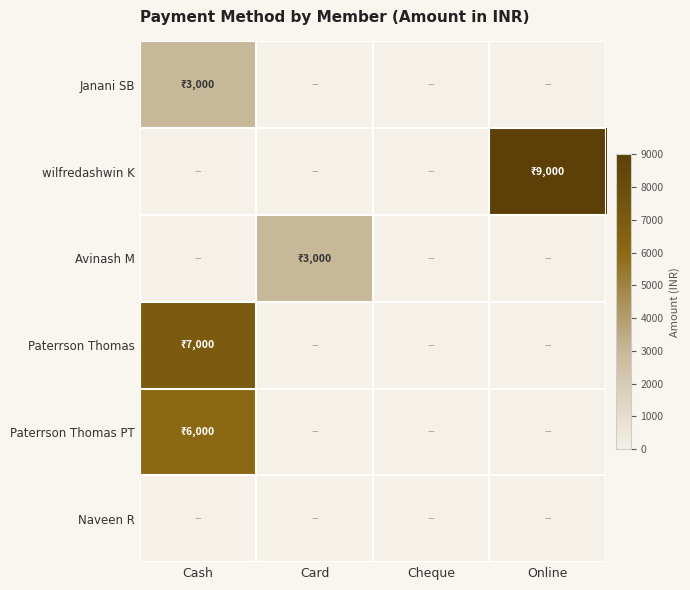

Between Card and Cheque, which is larger?

Card